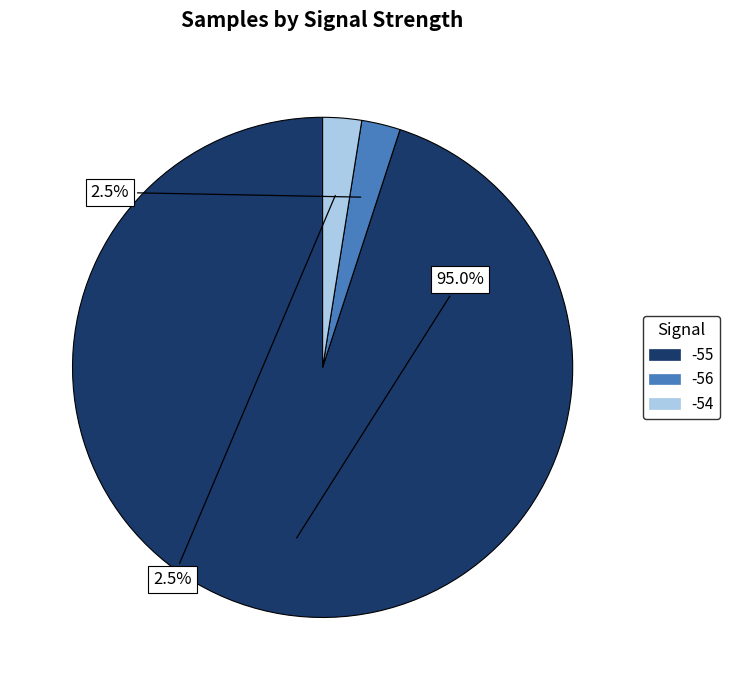

Is there any slice that represents more than half of the pie?

Yes